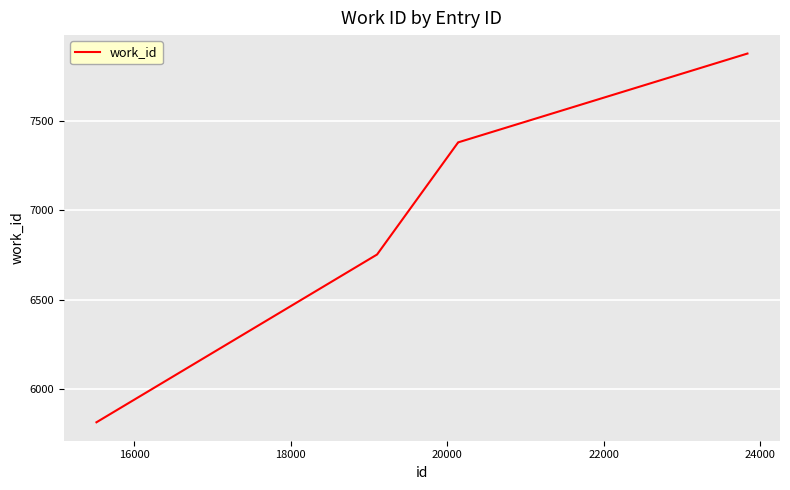

What is the maximum value shown in the chart?

7879